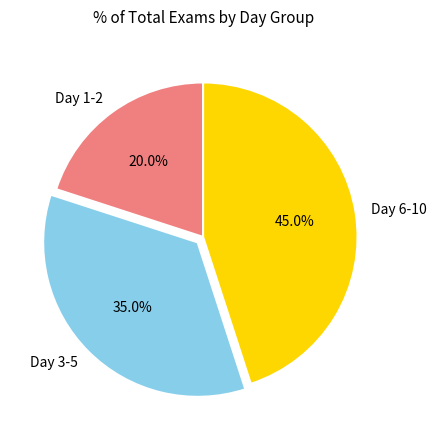

What is the total percentage of Day 1-2 and Day 6-10?

65.0%